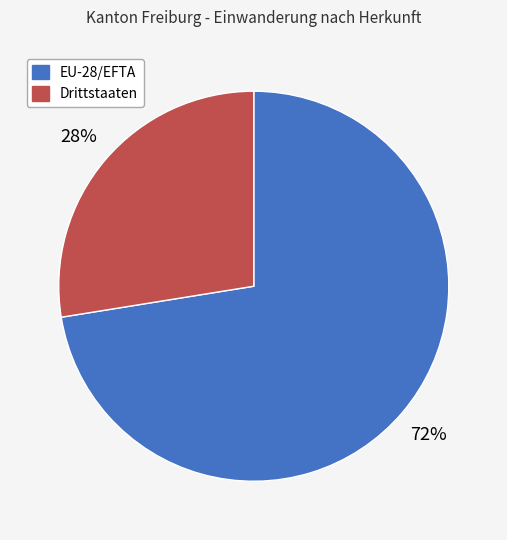

Which slice is the largest?

EU-28/EFTA